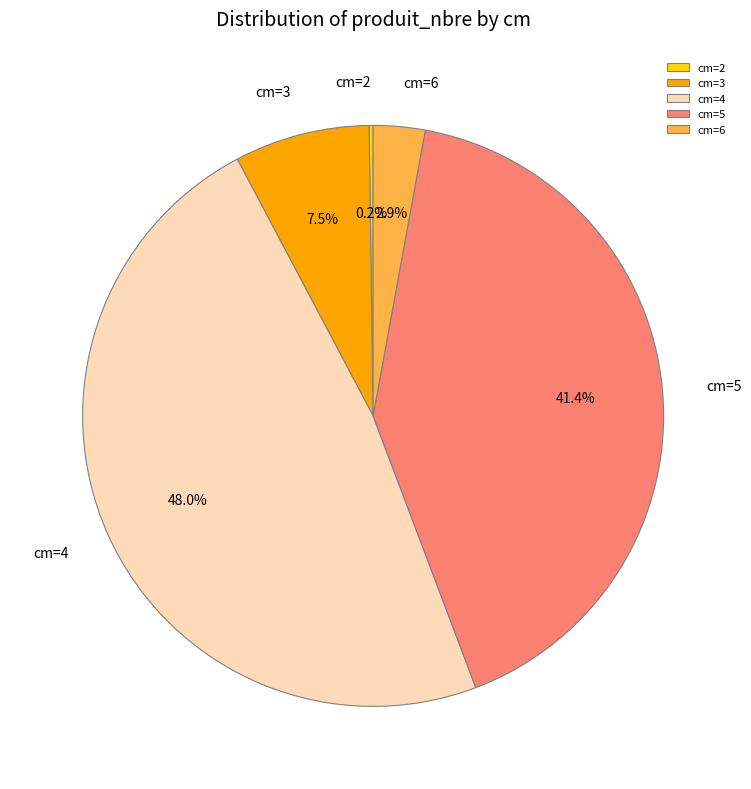

What percentage is NOT represented by cm=4?

52.0%